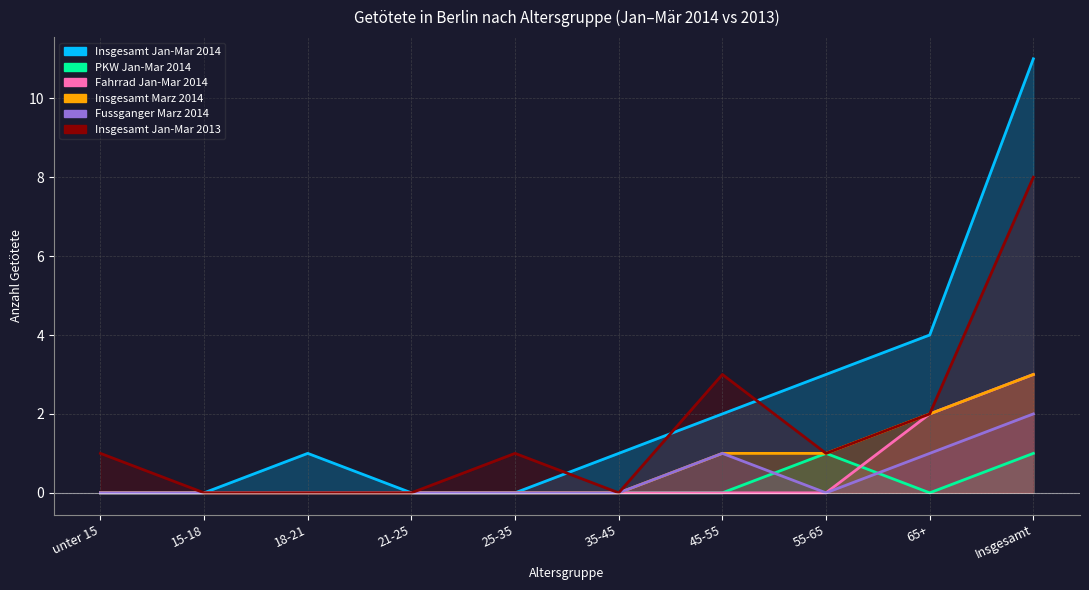

What is the greatest value displayed?

11